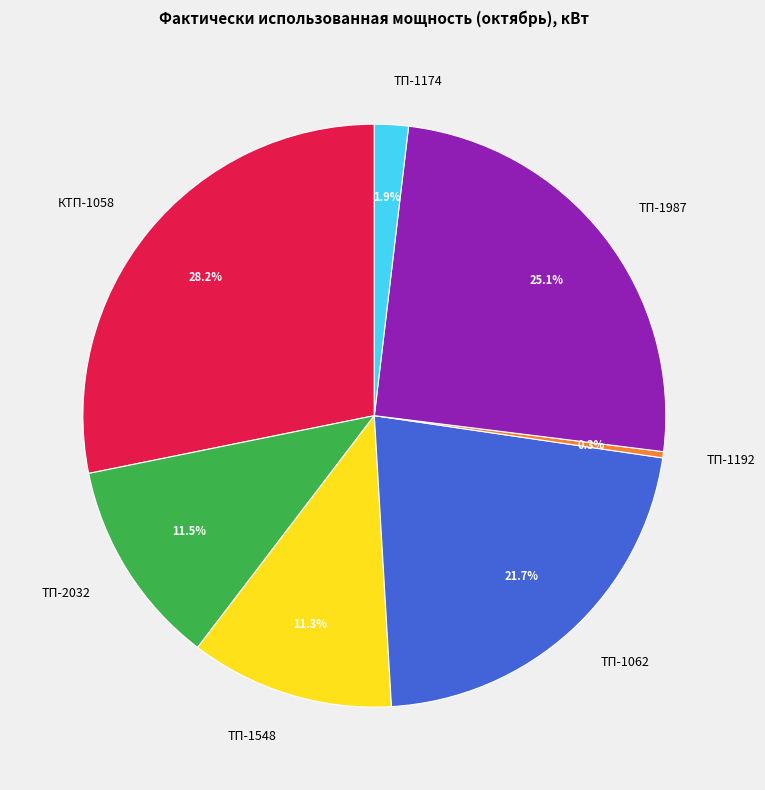

How many slices are in this pie chart?

7